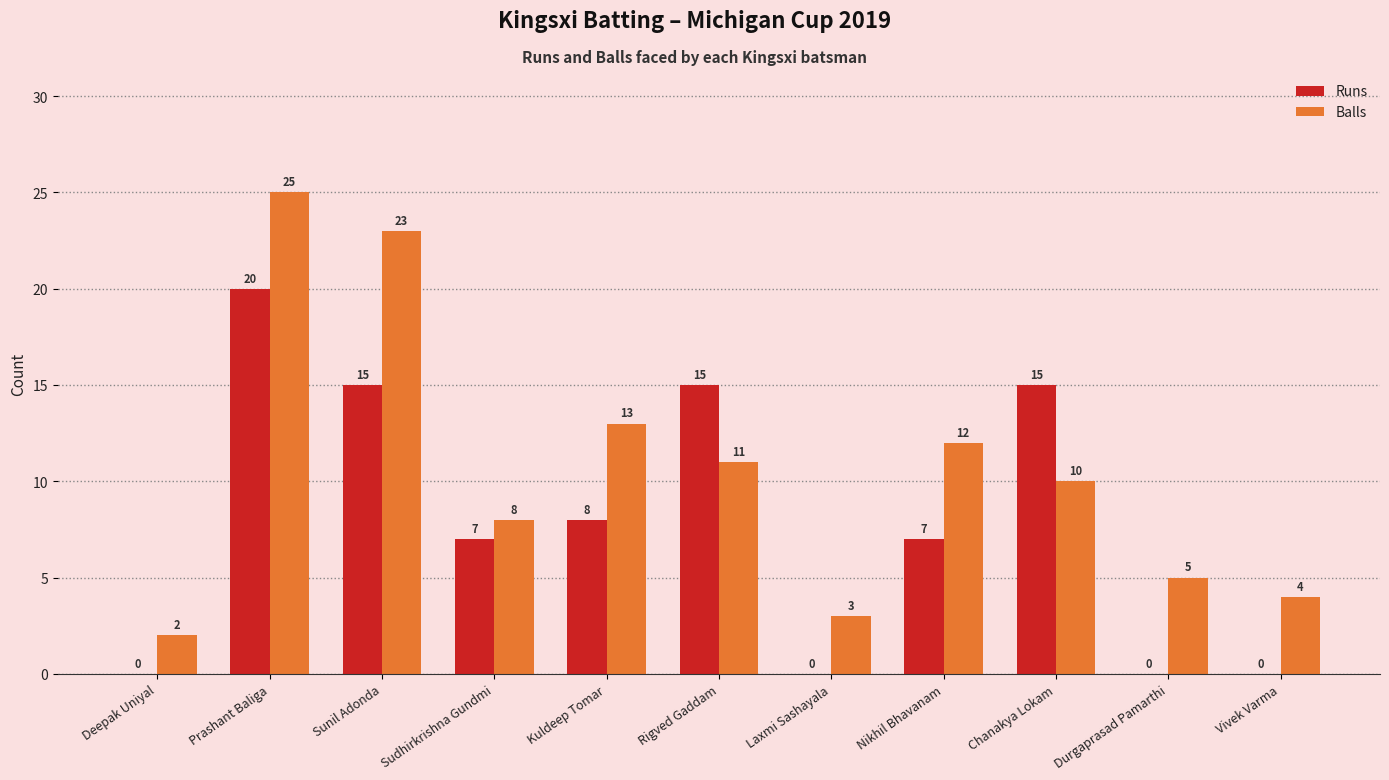

What is the sum of all Runs values?

87